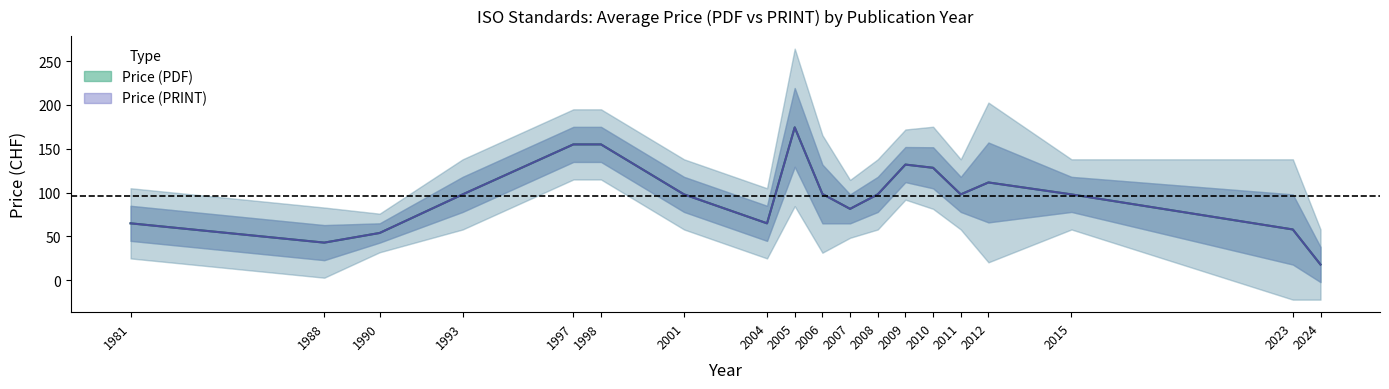

How many values in the Price (PRINT) series exceed 98?

15